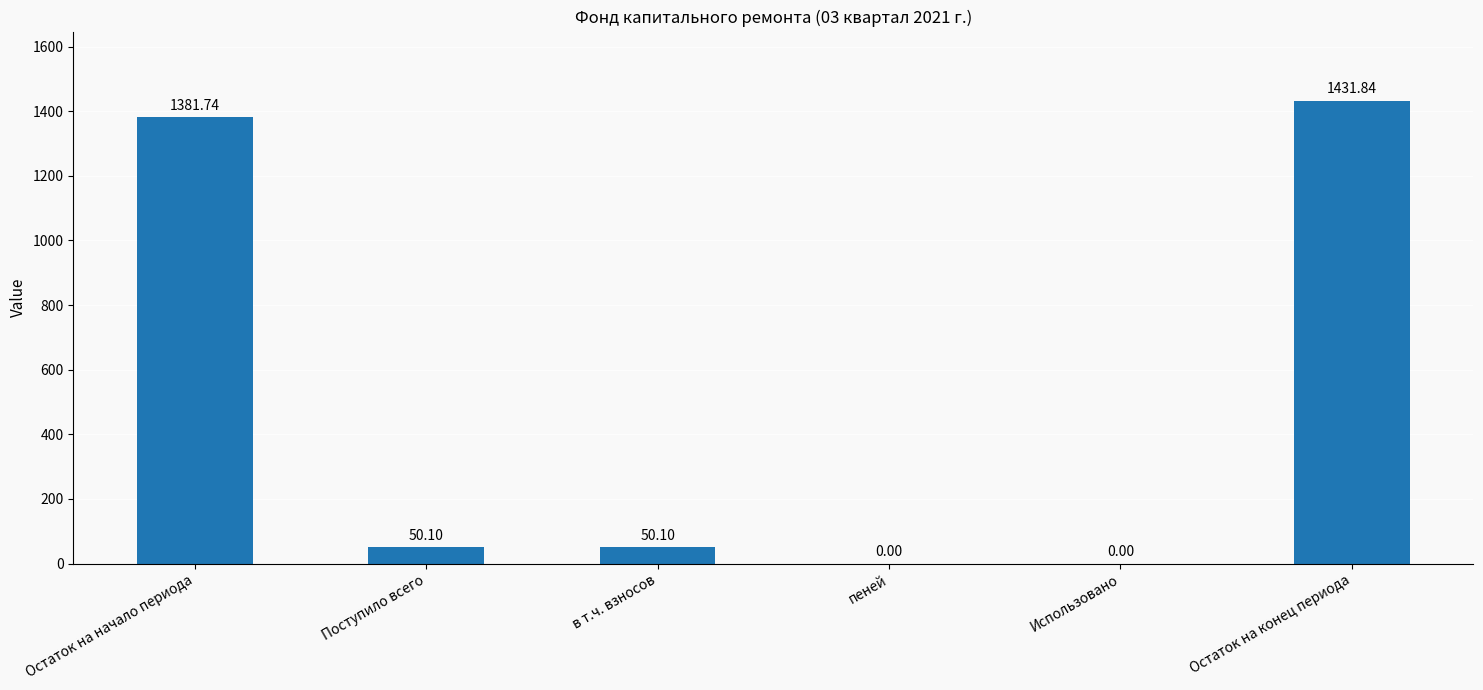

The value at Использовано is 0.0. True or false?

True